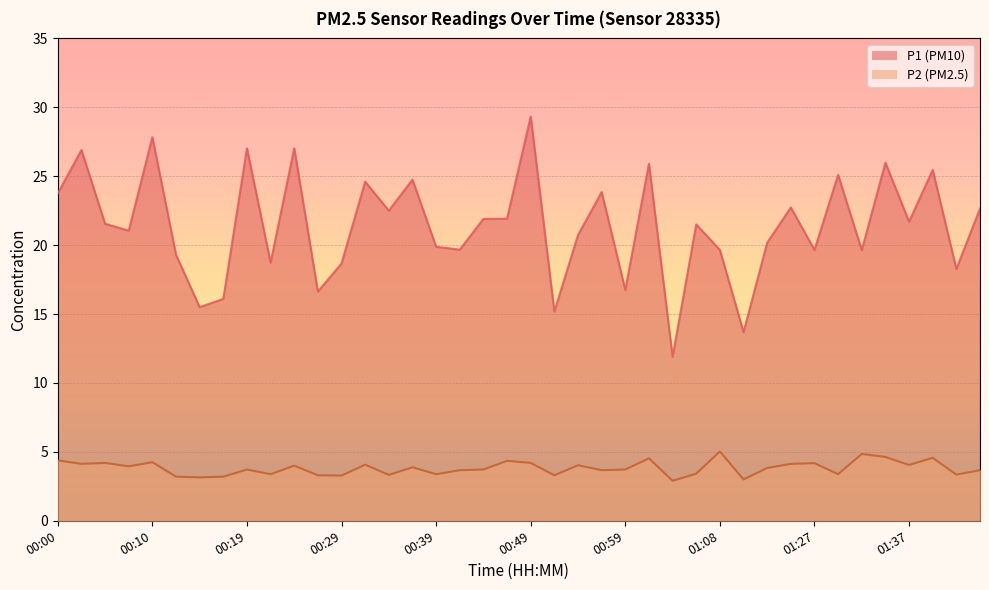

True or false: P1 and P2 intersect in this chart.

False